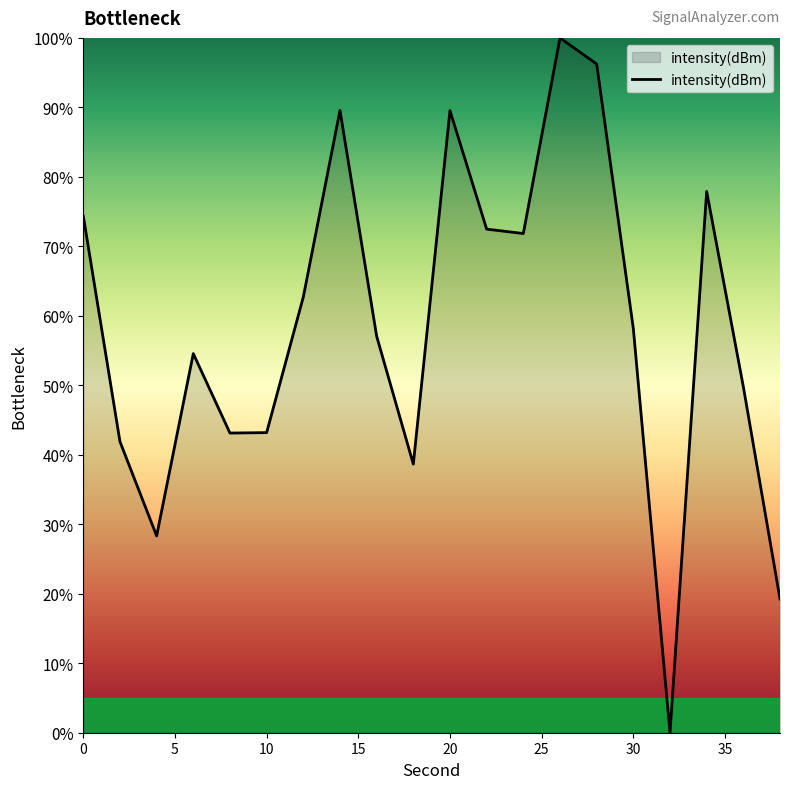

Does the chart have visible grid lines?

No